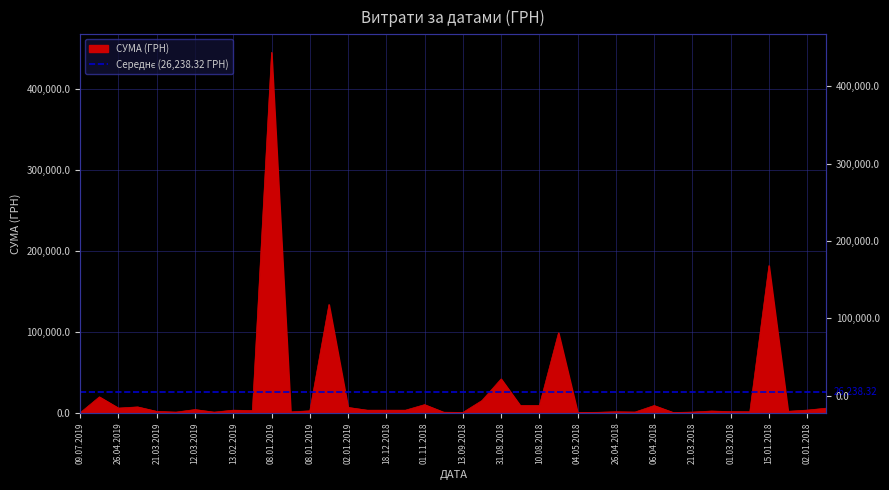

What is the greatest value displayed?

444884.0